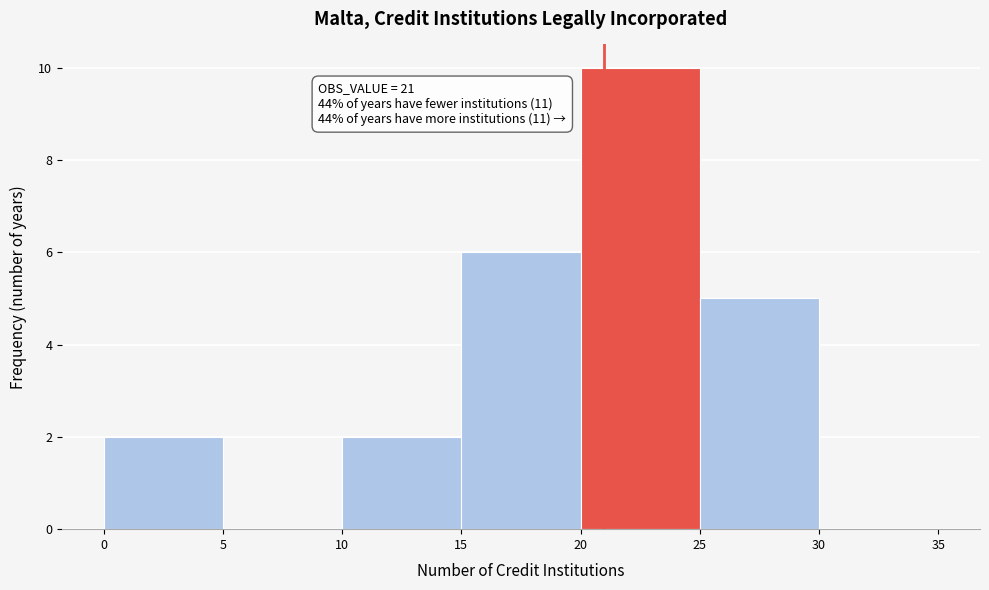

Over which range of the x-axis is the bar tallest?

20 to 25